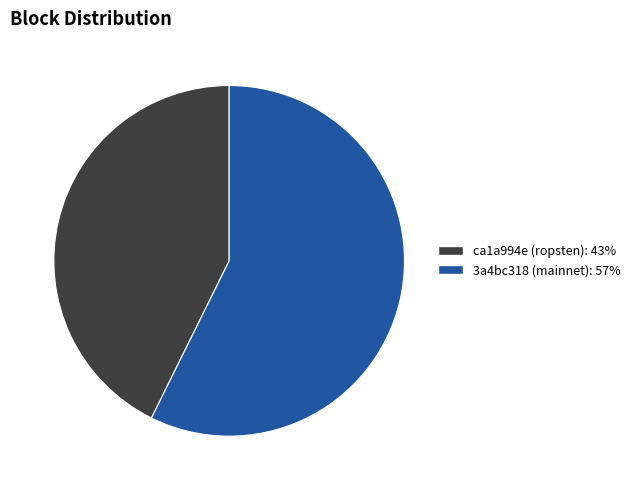

Approximately how many times larger is the value at ca1a994e (ropsten): 43% compared to 3a4bc318 (mainnet): 57%?

0.7